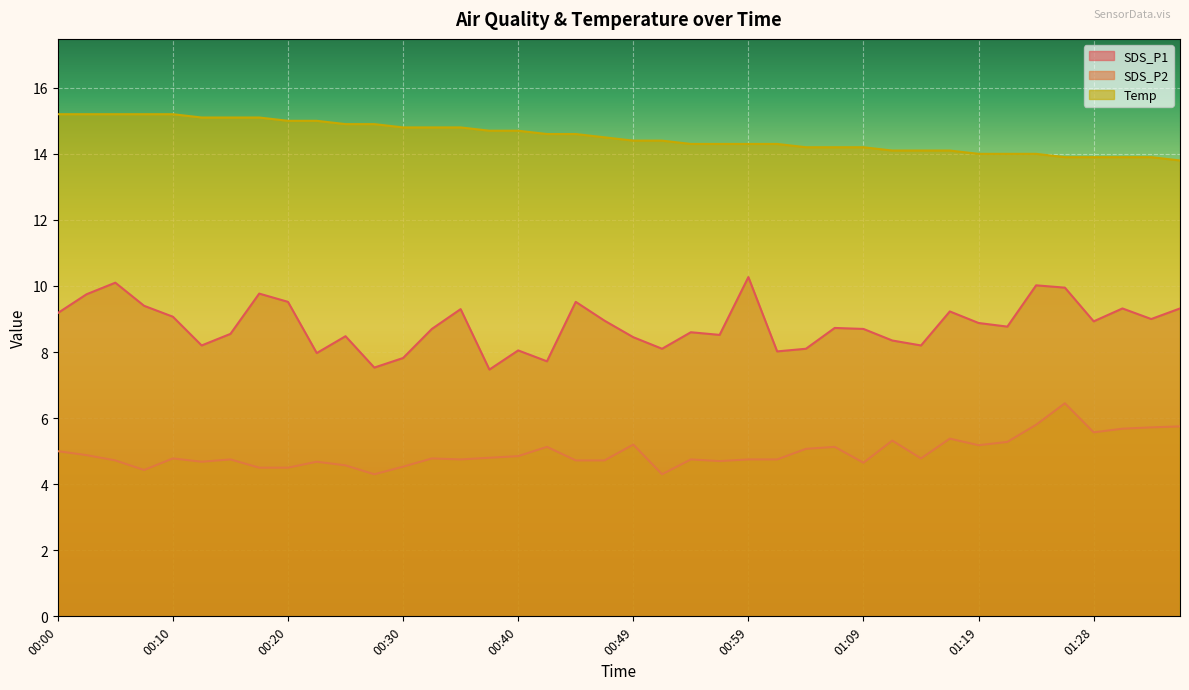

What is the label of the 40th point from the left?

01:36